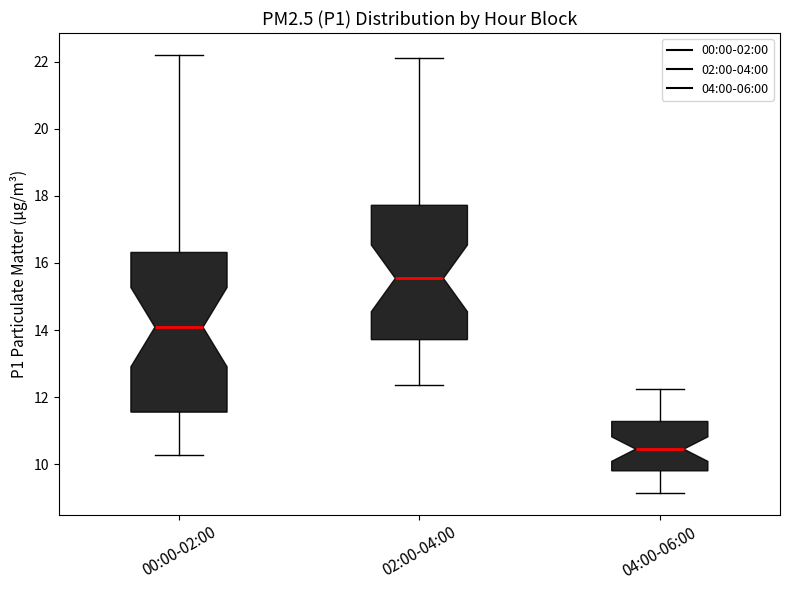

Comparing the boxes themselves (not the whiskers), which one is the tallest?

00:00-02:00